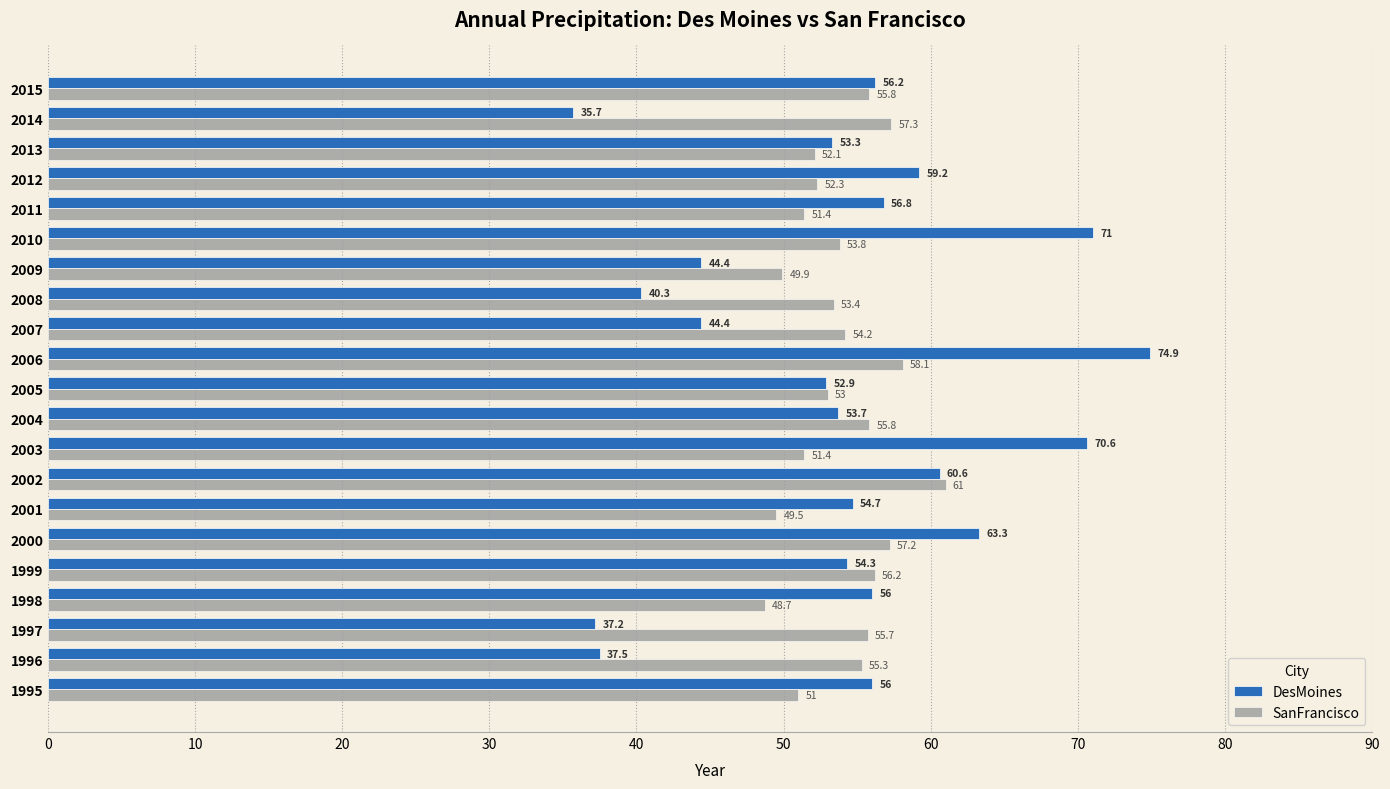

At how many categories does at least one series exceed 67?

3